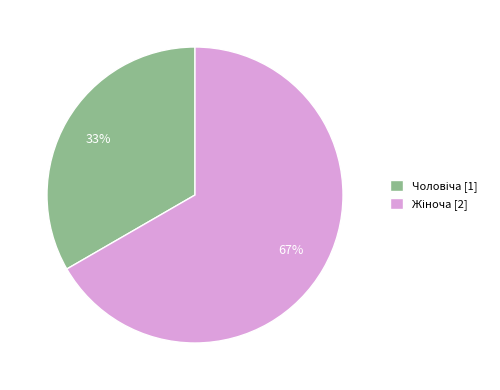

To the nearest percent, what is the average slice percentage?

50%